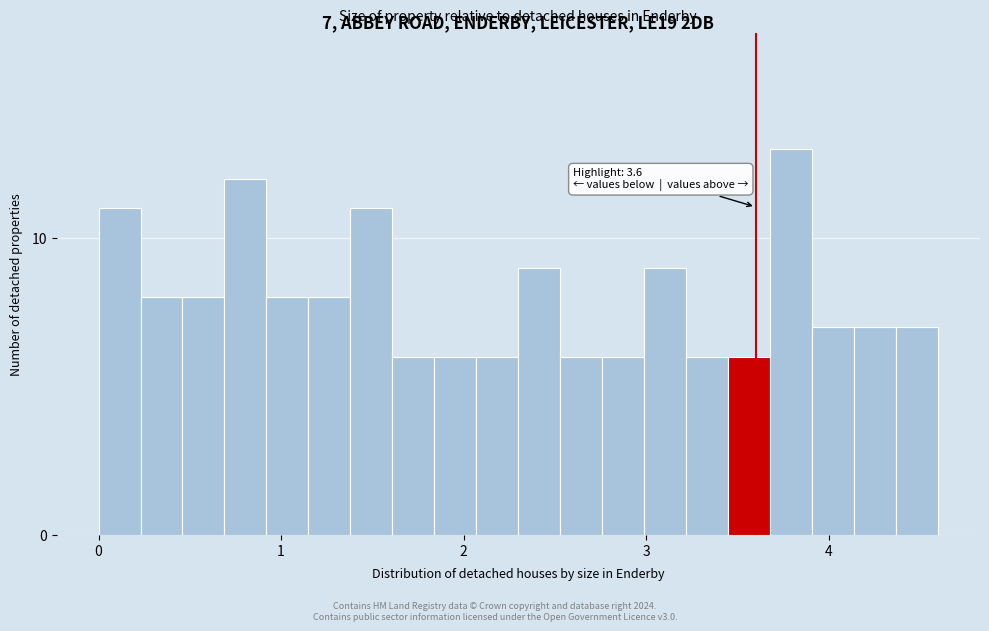

Around what value on the x-axis is the tallest bar? Give the approximate position of its centre, as read against the axis.

3.8